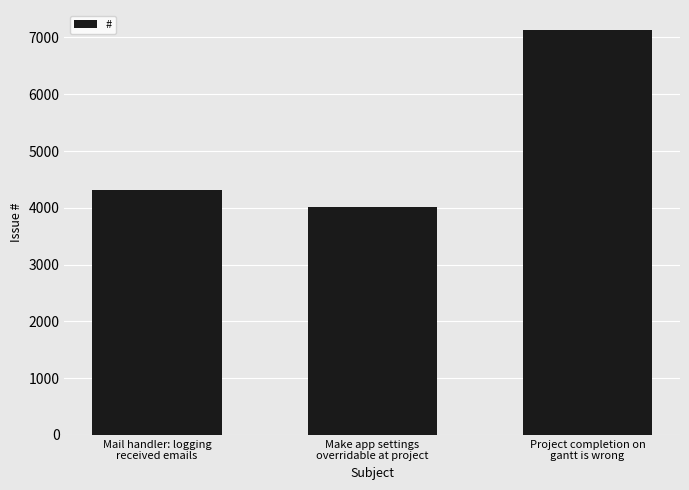

What is the label of the 3rd bar from the right?

Mail handler: logging
received emails